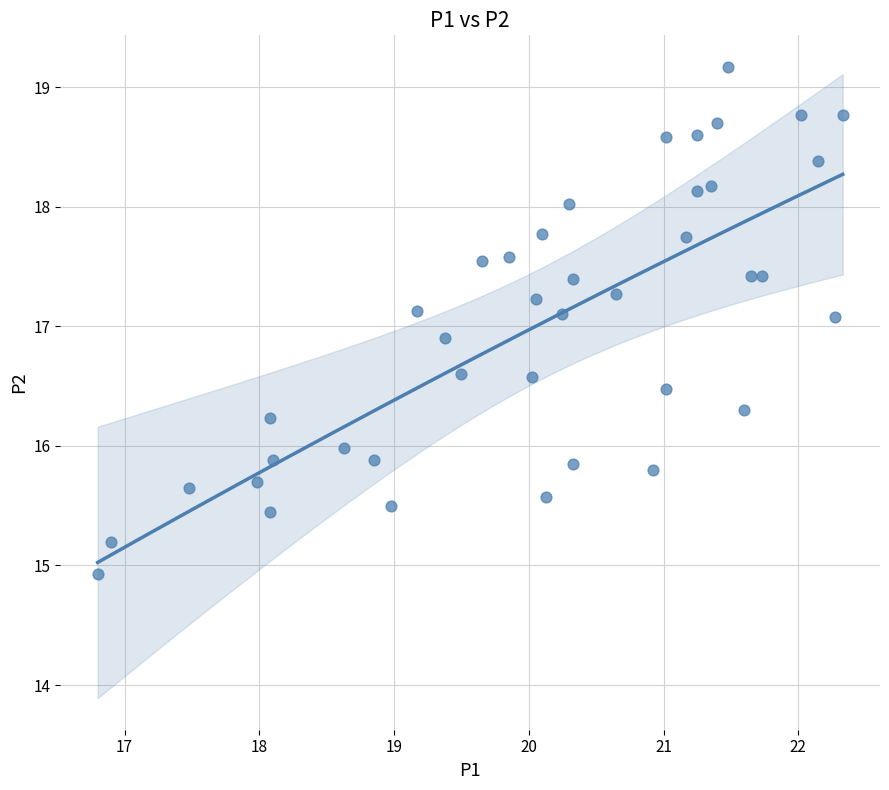

What is the range of X values (max minus min)?

5.5